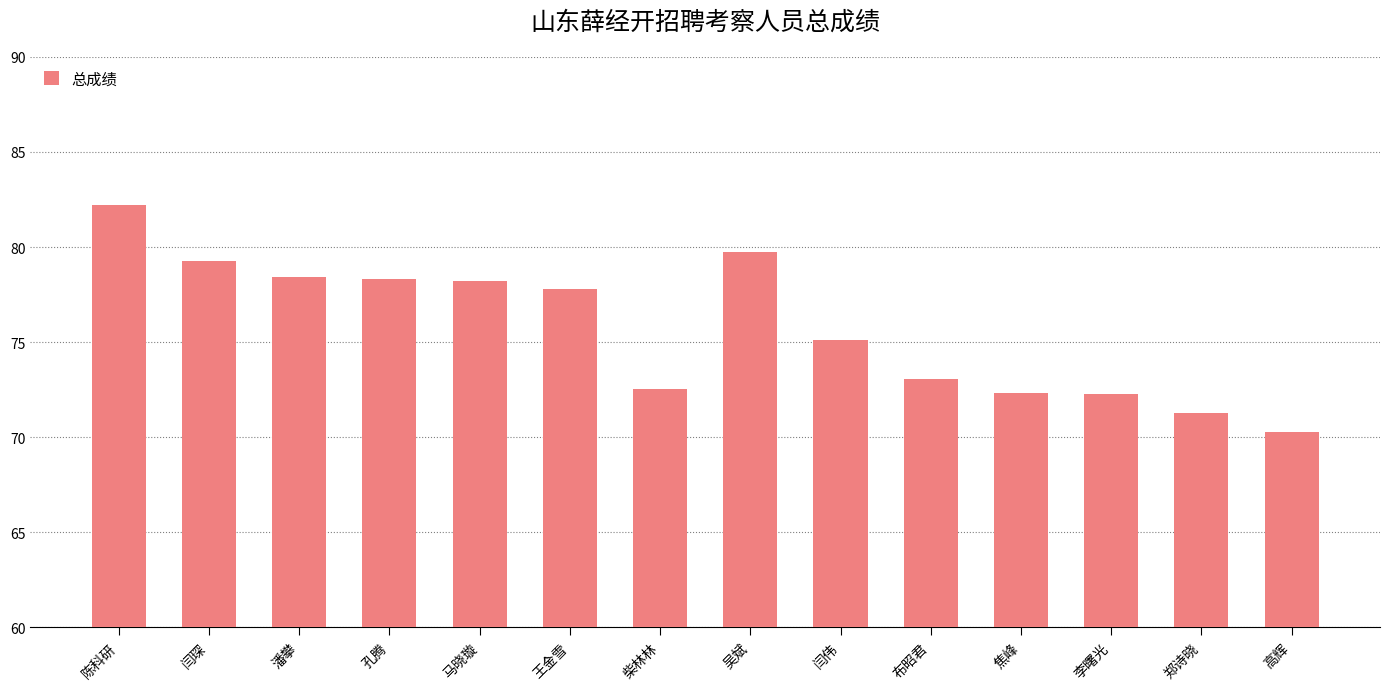

Which category has the highest value across all series?

陈科研